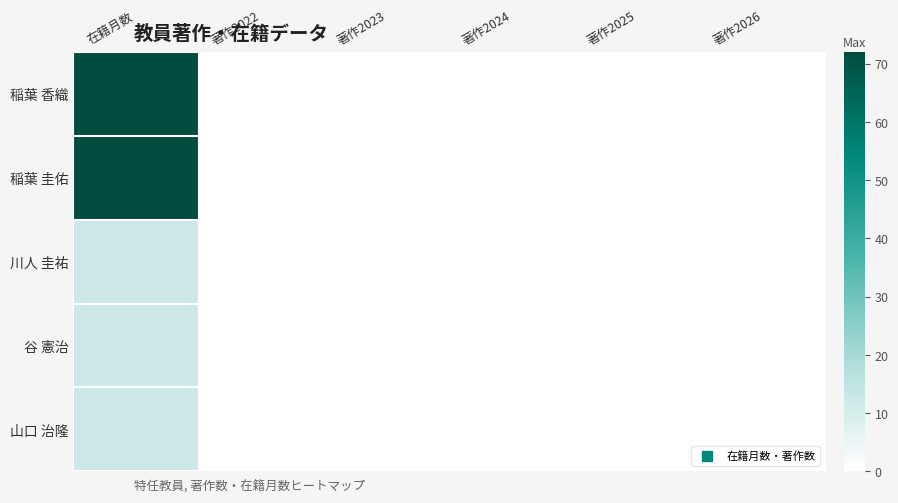

What is the difference between the highest and lowest values at 在籍月数?

60